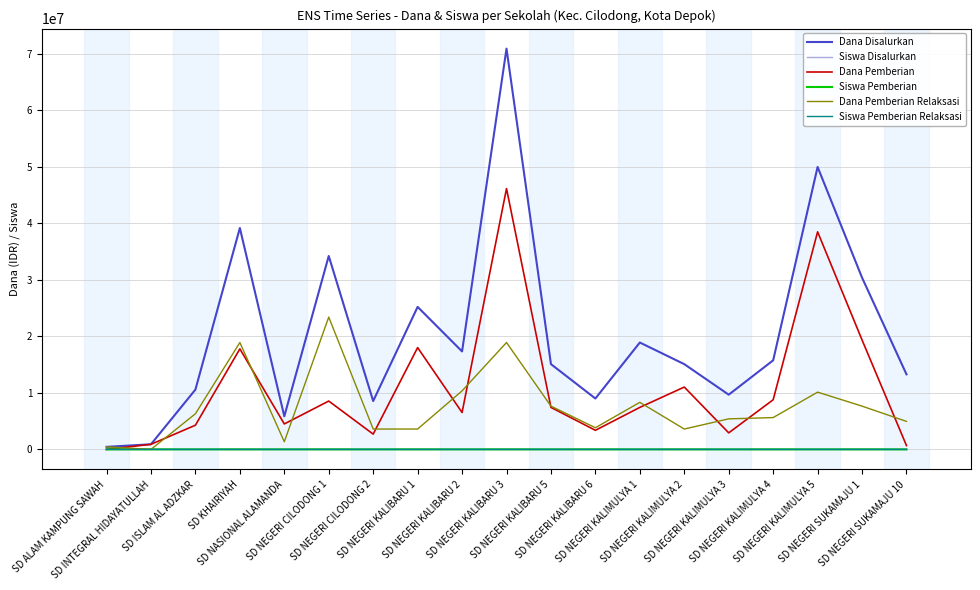

List the series in order of their peak value, lowest first.

Siswa Pemberian Relaksasi, Siswa Pemberian, Siswa Disalurkan, Dana Pemberian Relaksasi, Dana Pemberian, Dana Disalurkan